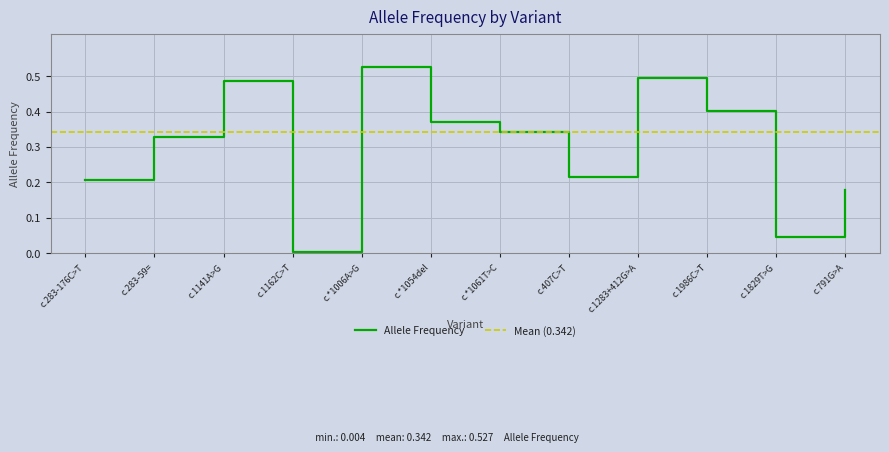

Is this an area chart (filled region under the line)?

No